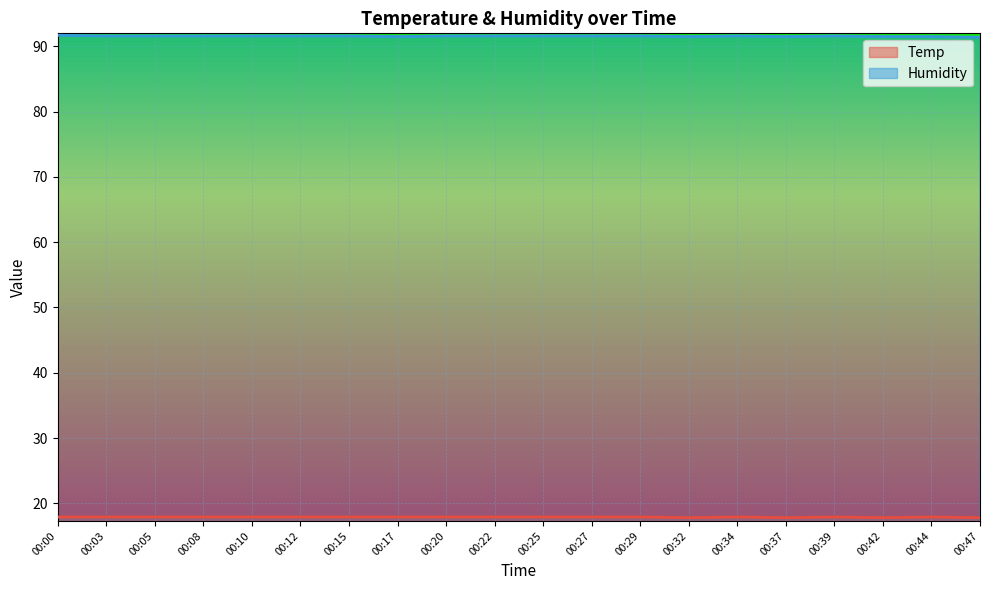

What is the average value of the Humidity series?

91.6